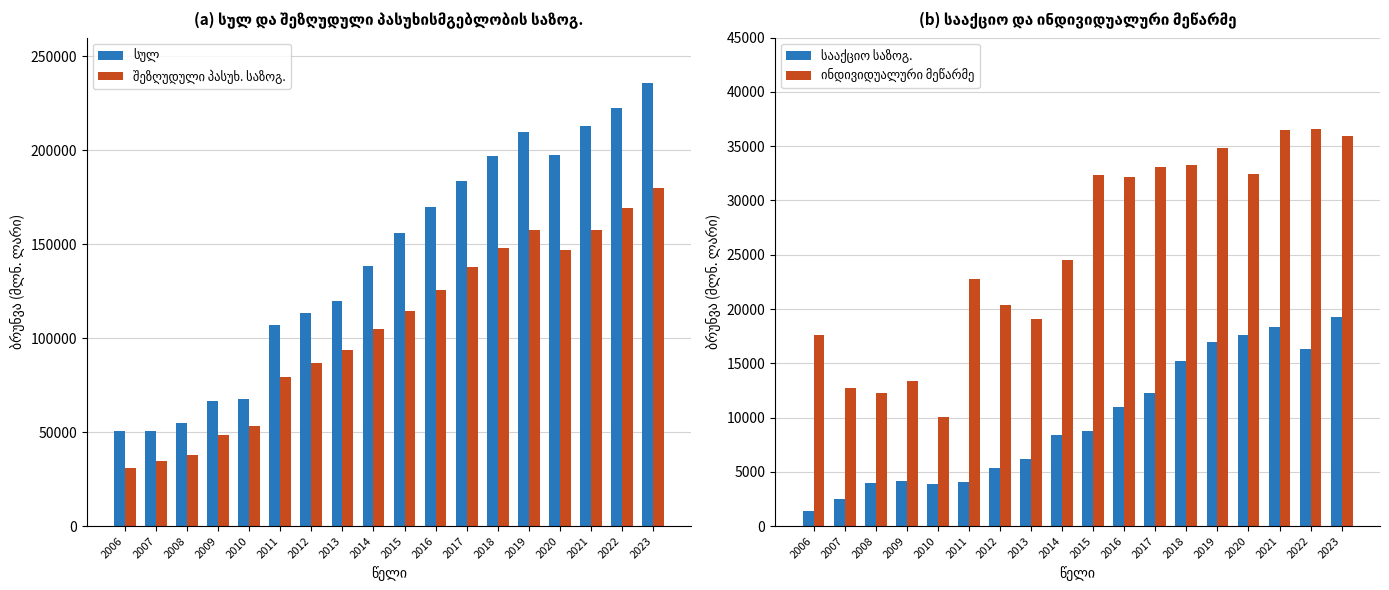

What is the difference between the second highest and minimum values in the სულ series?

171836